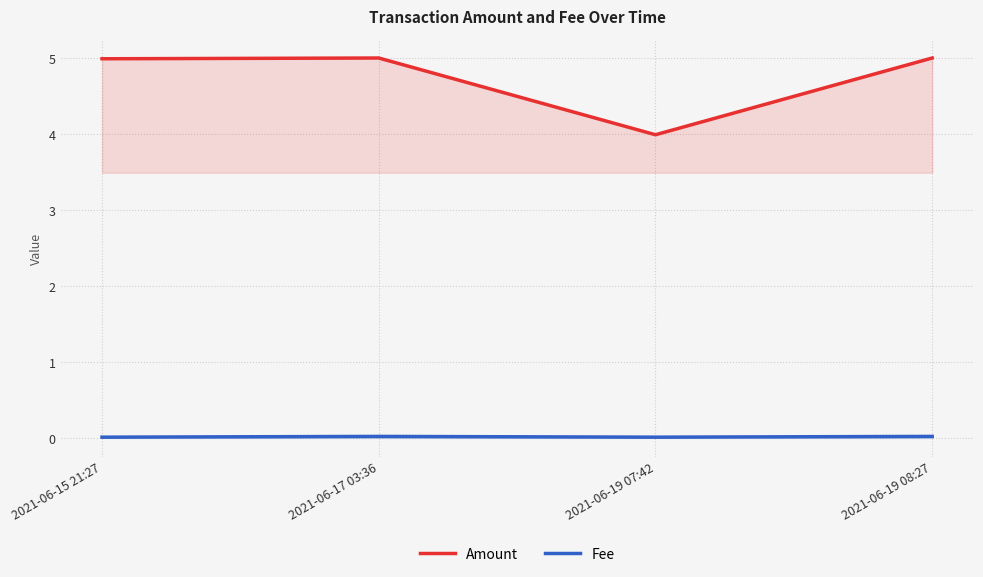

At which category does Amount reach its first local valley?

2021-06-19 07:42